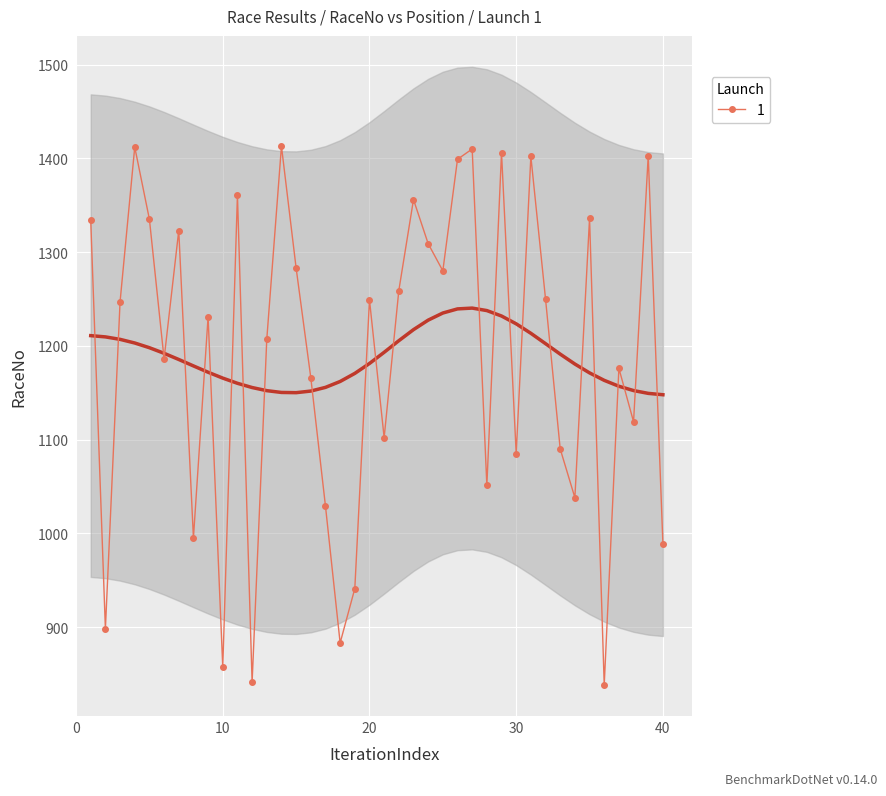

Between 35 and 7, which is larger?

35